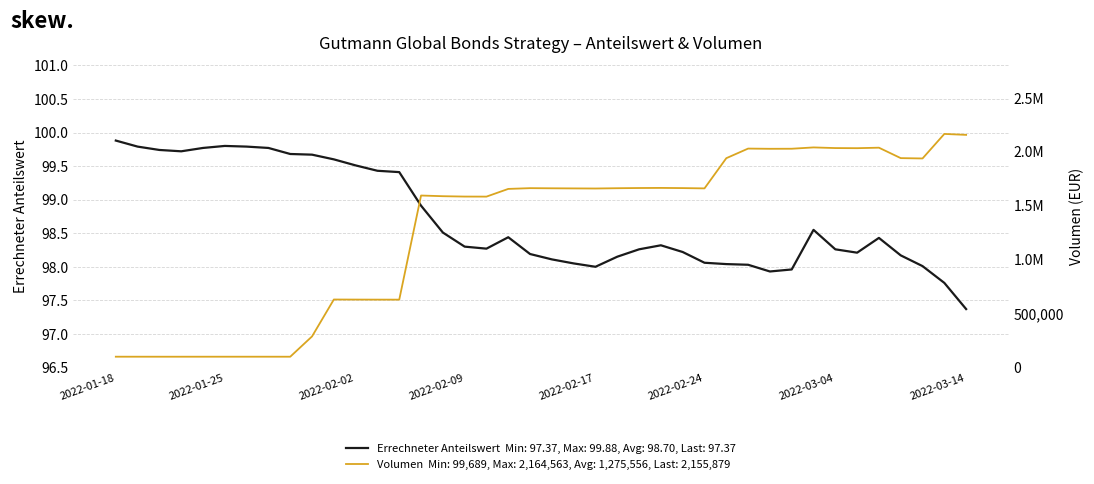

Which category has the lowest value in the Errechneter Anteilswert series?

2022-03-14